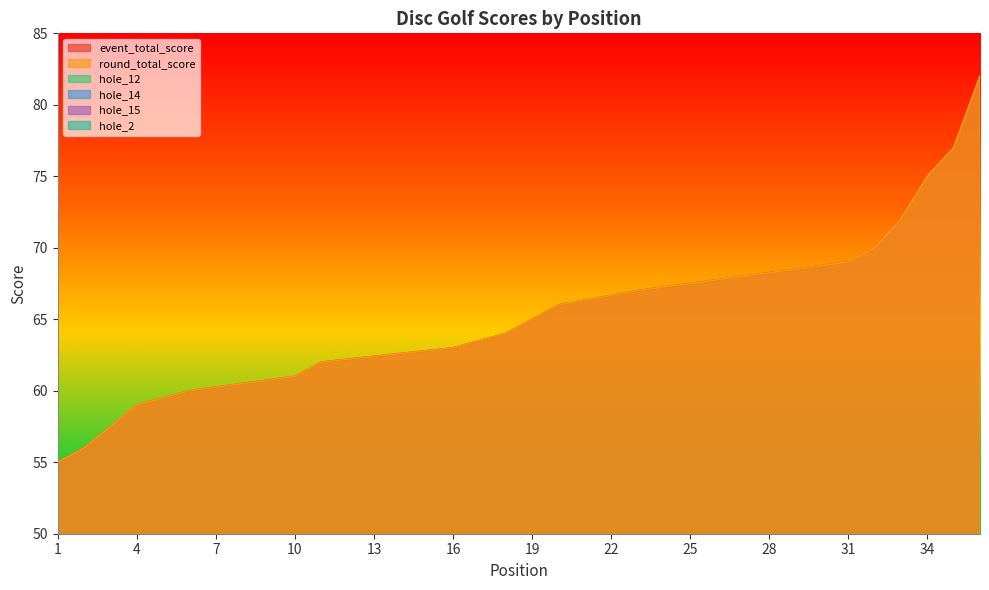

Reading right to left, extract all data points from this chart.

event_total_score: 36=82	35=77	34=75	33=72	32=70	31=69	27=68	27=68	27=68	27=68	23=67	23=67	23=67	23=67	20=66	20=66	20=66	19=65	18=64	16=63	16=63	11=62	11=62	11=62	11=62	11=62	10=61	6=60	6=60	6=60	6=60	4=59	4=59	2=56	2=56	1=55
round_total_score: 36=82	35=77	34=75	33=72	32=70	31=69	27=68	27=68	27=68	27=68	23=67	23=67	23=67	23=67	20=66	20=66	20=66	19=65	18=64	16=63	16=63	11=62	11=62	11=62	11=62	11=62	10=61	6=60	6=60	6=60	6=60	4=59	4=59	2=56	2=56	1=55
hole_12: 36=9	35=5	34=5	33=4	32=3	31=6	27=4	27=5	27=4	27=6	23=4	23=5	23=5	23=5	20=6	20=5	20=4	19=4	18=5	16=4	16=5	11=3	11=4	11=3	11=5	11=4	10=3	6=4	6=3	6=3	6=4	4=4	4=4	2=5	2=4	1=3
hole_14: 36=4	35=4	34=4	33=6	32=4	31=4	27=4	27=5	27=4	27=3	23=4	23=3	23=4	23=3	20=4	20=4	20=4	19=3	18=3	16=3	16=4	11=3	11=3	11=3	11=3	11=2	10=2	6=3	6=3	6=5	6=3	4=3	4=4	2=2	2=2	1=3
hole_15: 36=6	35=5	34=6	33=4	32=5	31=5	27=4	27=5	27=4	27=5	23=4	23=5	23=4	23=5	20=5	20=5	20=4	19=4	18=4	16=5	16=5	11=7	11=5	11=4	11=3	11=4	10=5	6=4	6=3	6=5	6=4	4=4	4=4	2=5	2=5	1=6
hole_2: 36=4	35=4	34=4	33=3	32=4	31=5	27=5	27=3	27=3	27=3	23=3	23=3	23=3	23=3	20=3	20=3	20=3	19=4	18=3	16=3	16=3	11=3	11=3	11=3	11=3	11=4	10=3	6=3	6=3	6=3	6=3	4=3	4=3	2=3	2=3	1=2